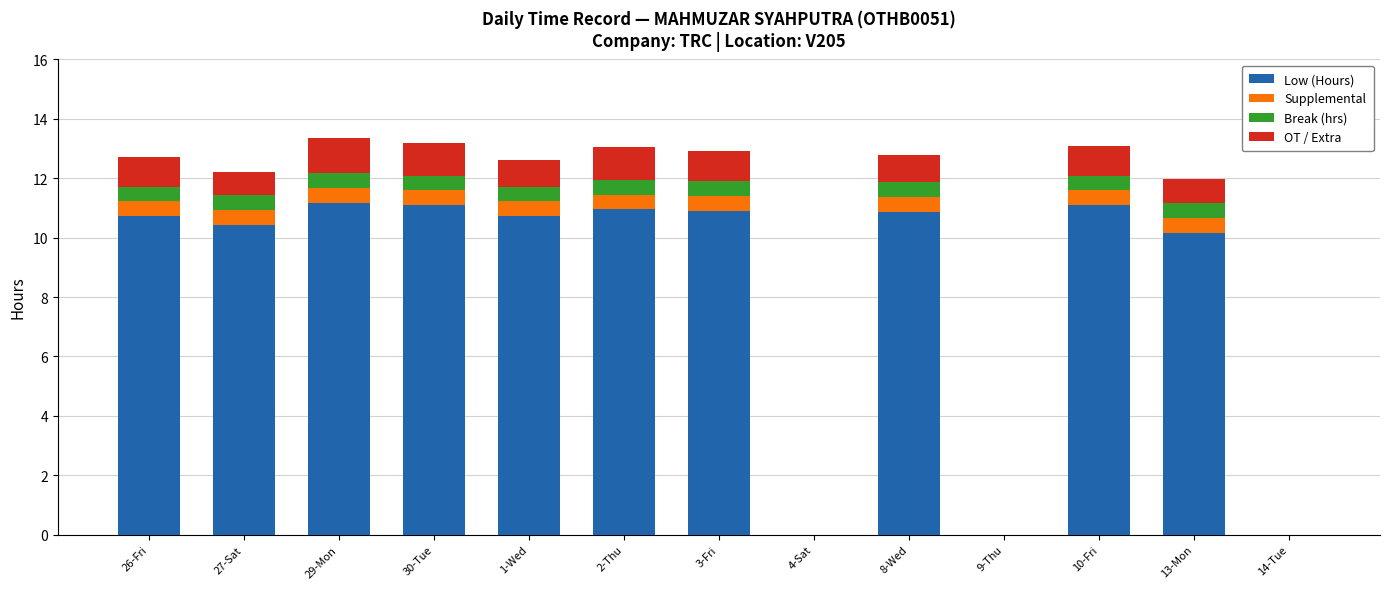

At which label does Low (Hours) first exceed 10?

26-Fri